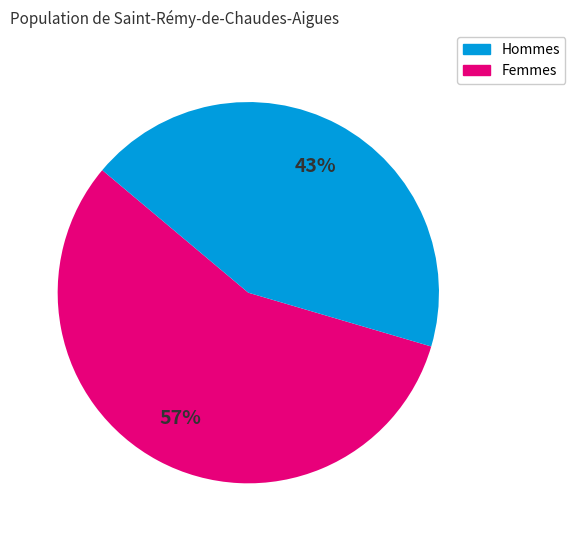

Count the number of slices in the pie.

2